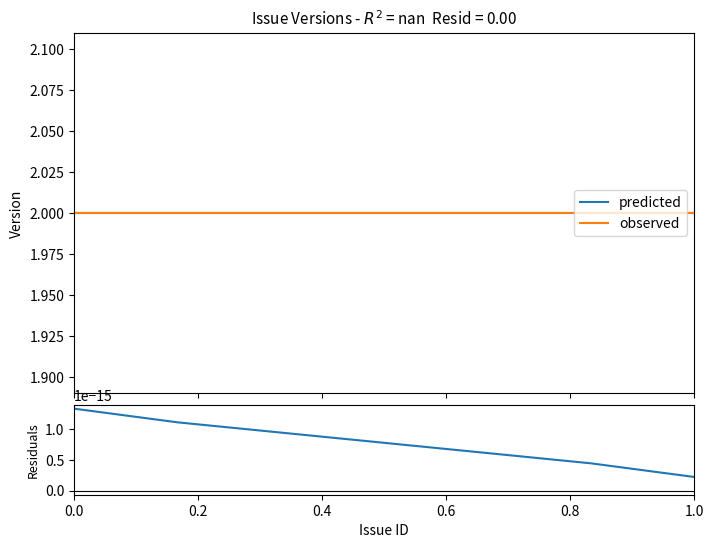

Is it true that residuals equals 0.0 at 0.0?

True